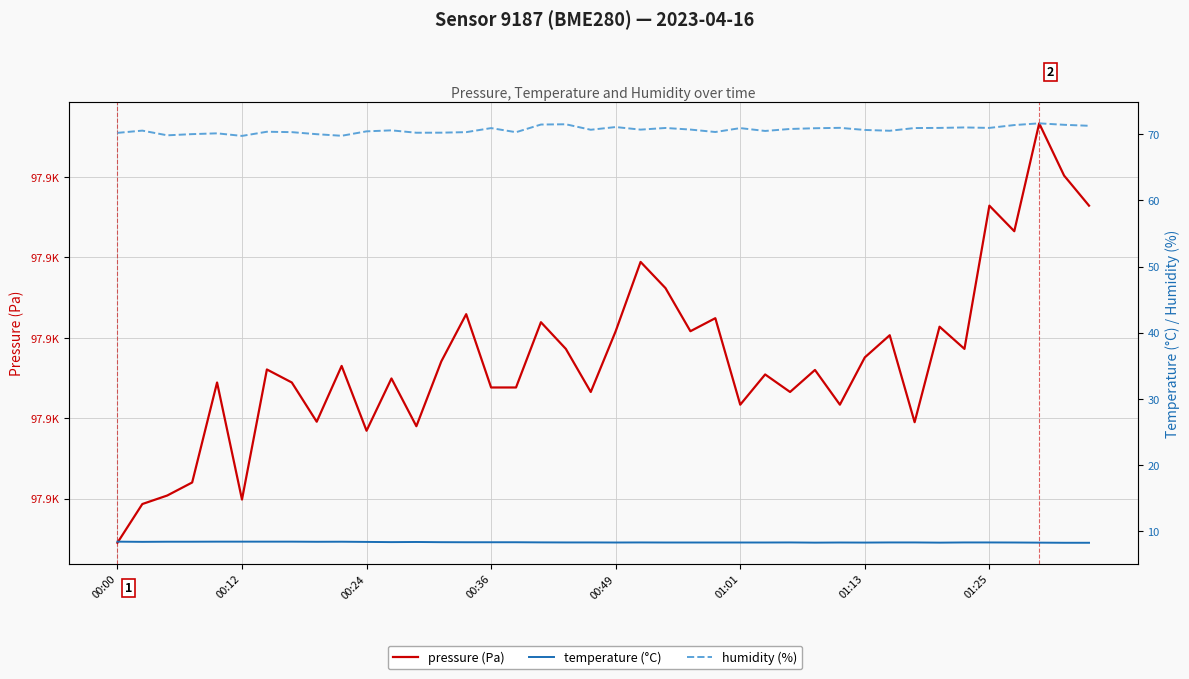

Is it true that pressure (Pa) equals 97906.2 at 24?

True